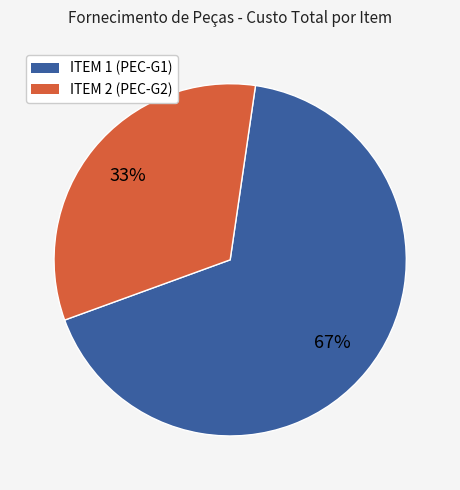

What is the ratio of the value at ITEM 1 (PEC-G1) to the value at ITEM 2 (PEC-G2)?

2.0